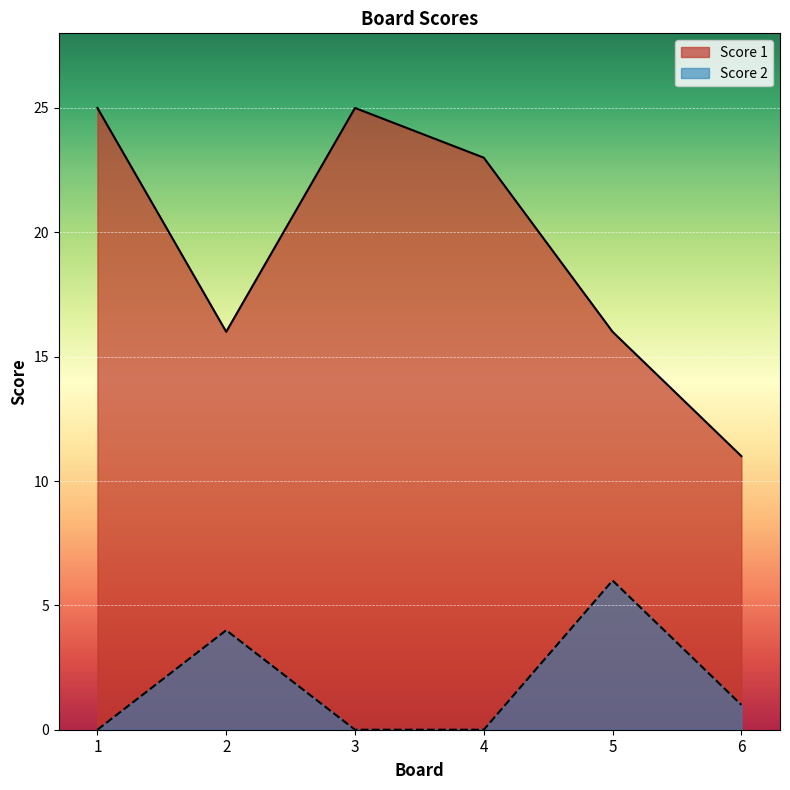

How many Score 2 values are between 0 and 4?

5